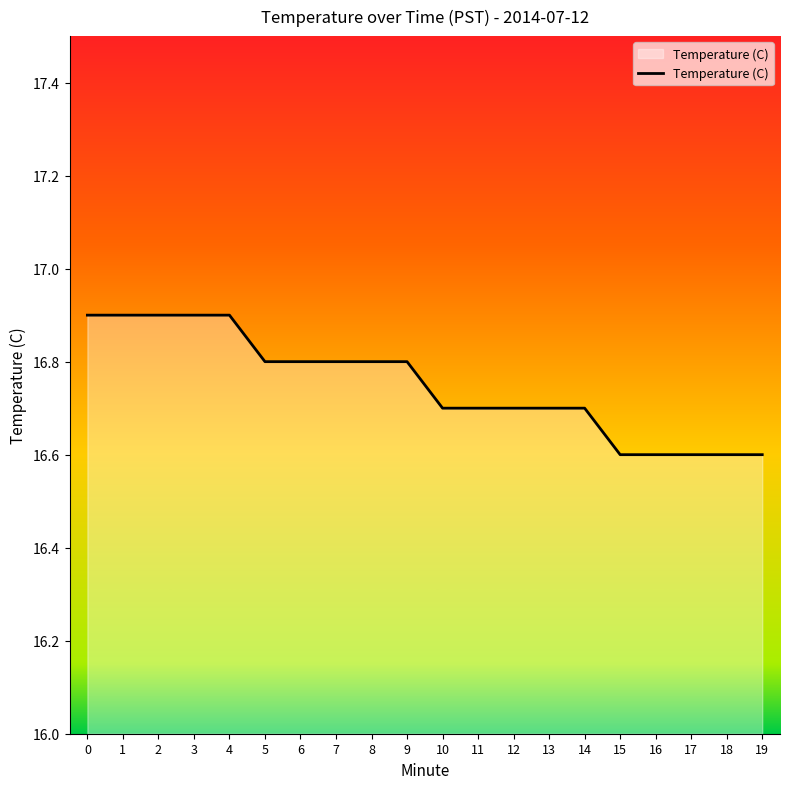

Approximately how many times larger is the value at 1 compared to 10?

1.0